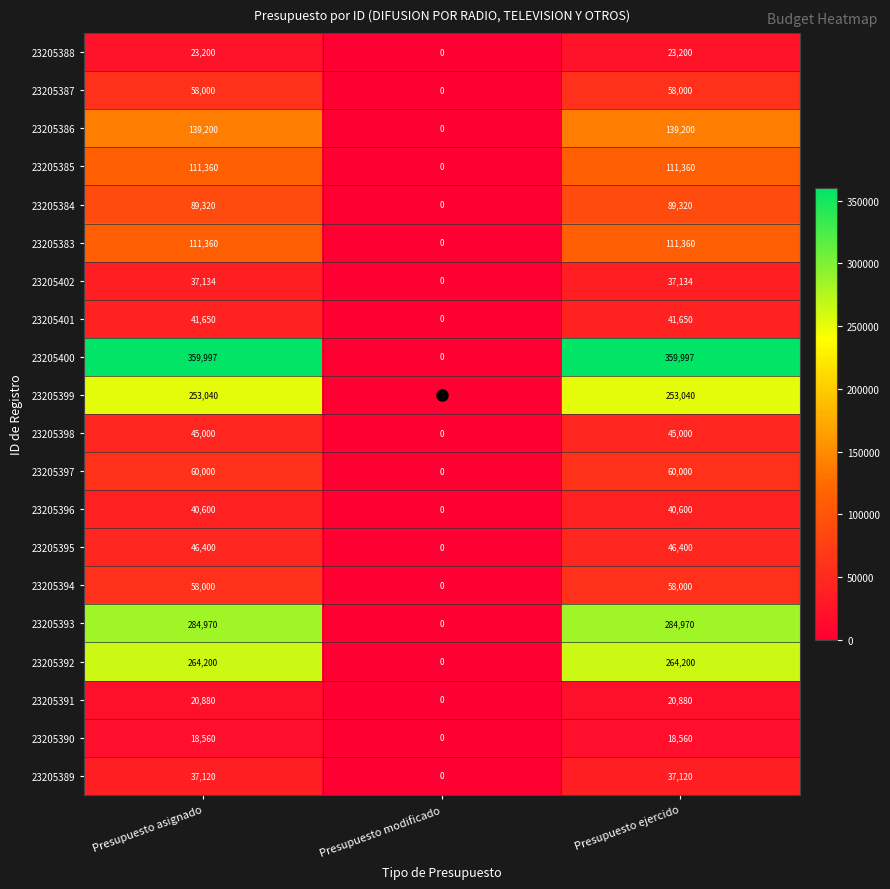

What is the difference between the maximum and minimum values in the 23205401 series?

41650